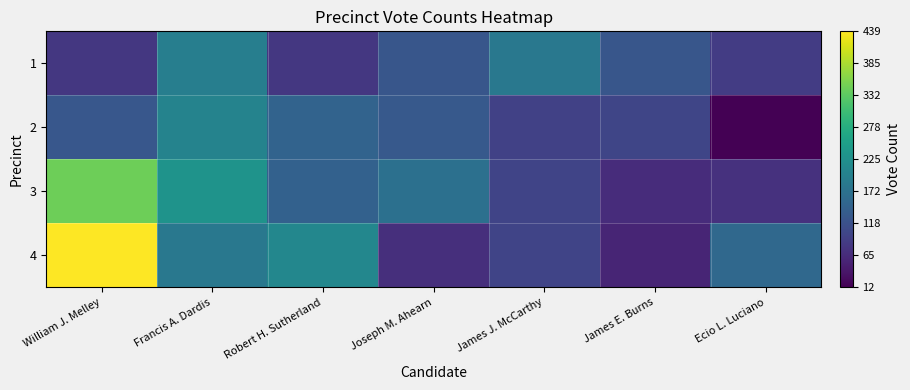

What is the smallest value displayed?

12